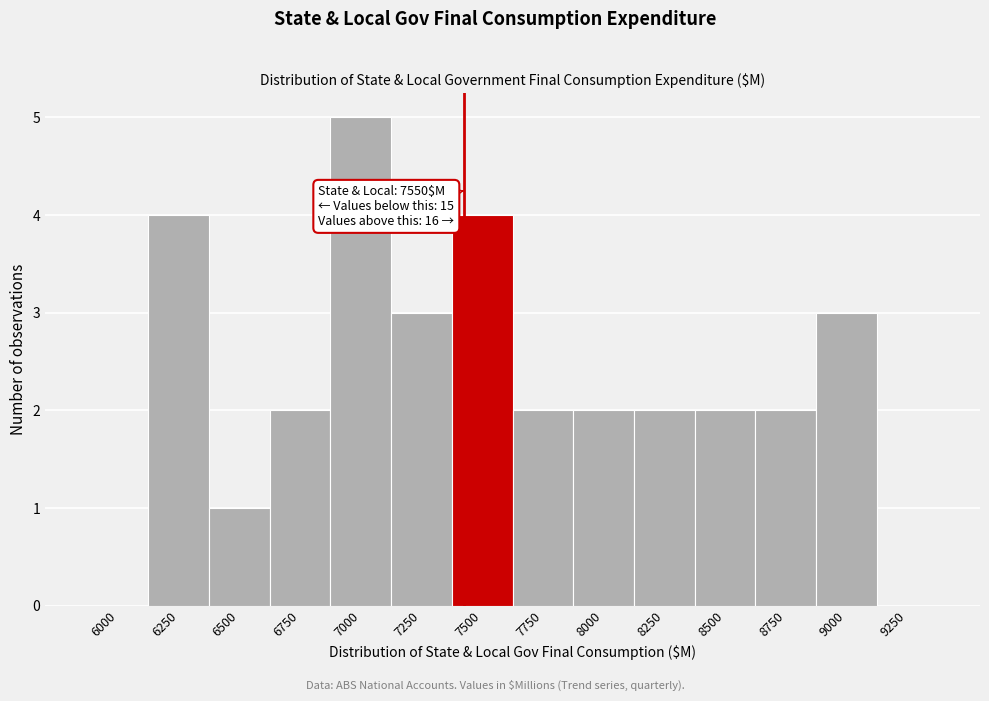

What is the maximum value shown in the chart?

5